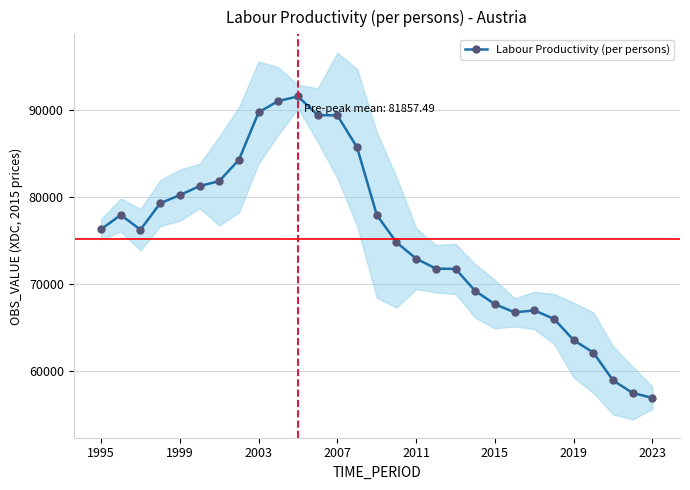

Where is the data nearest to the value 74281?

15